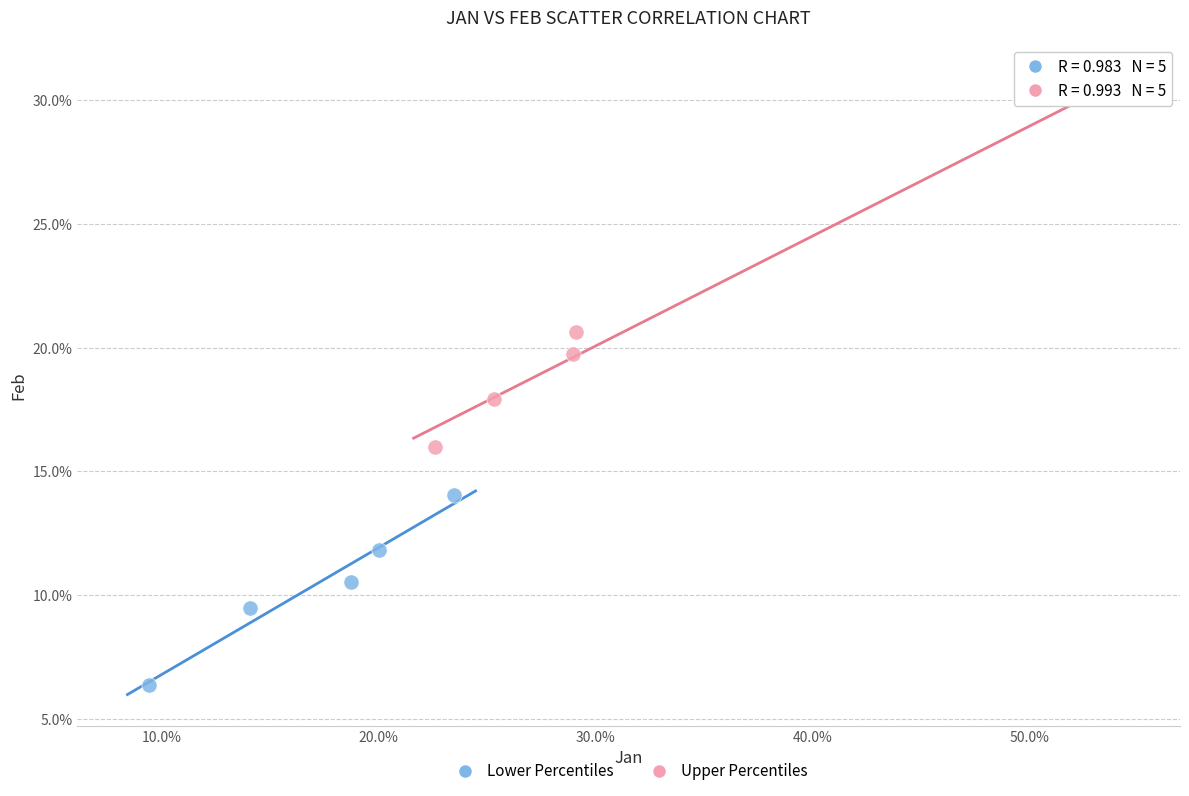

Which series has the largest Y range (max minus min)?

Upper Percentiles